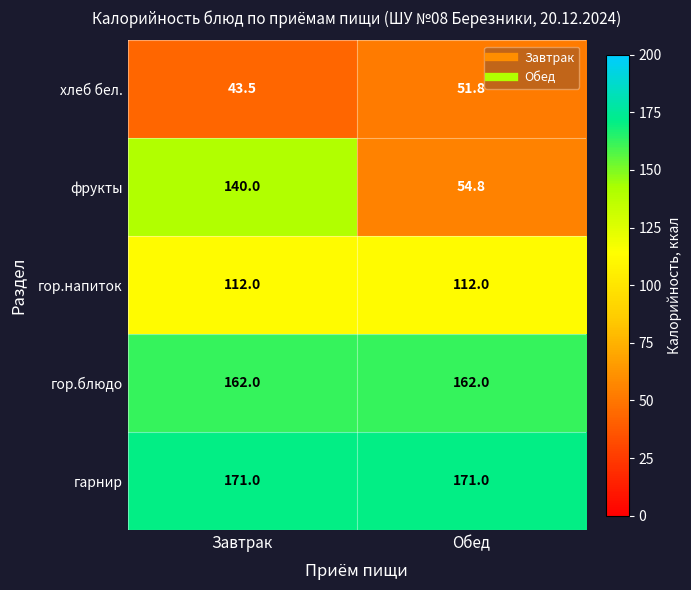

What is the sum of all гарнир values?

342.0